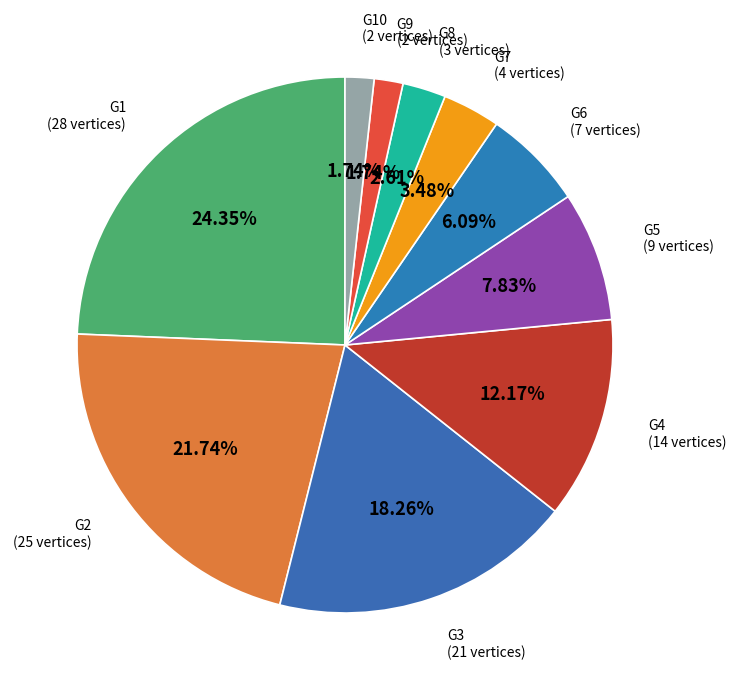

How many segments does this pie chart have?

10